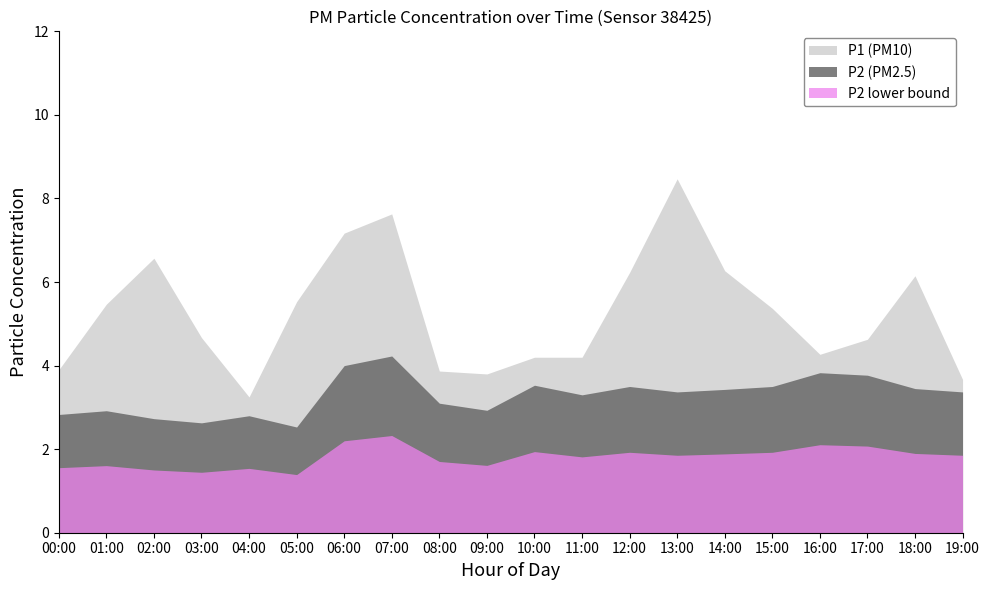

True or false: P2 has more than 0 interior local peaks.

True